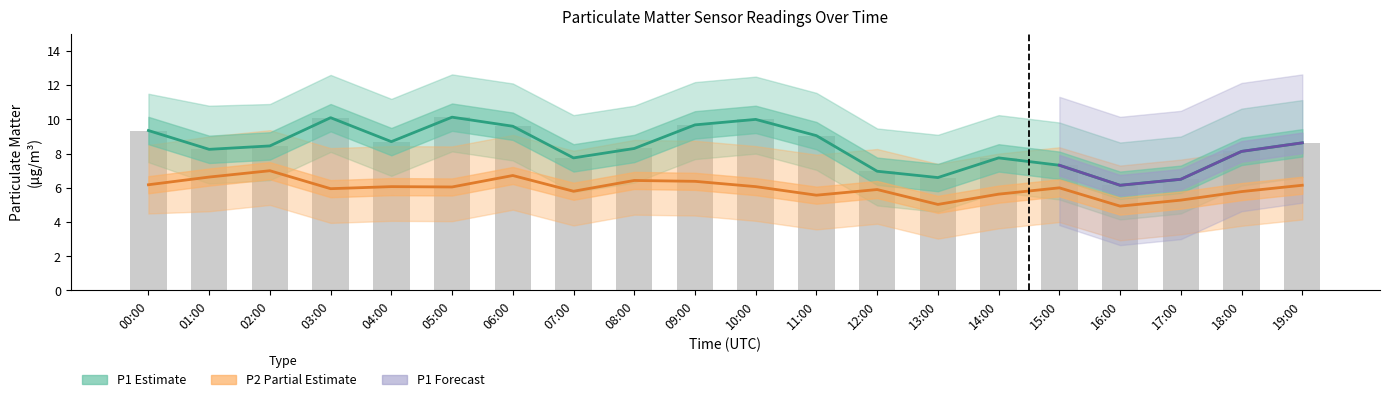

Between 00:00 and 10:00, which series saw the biggest shift?

P1